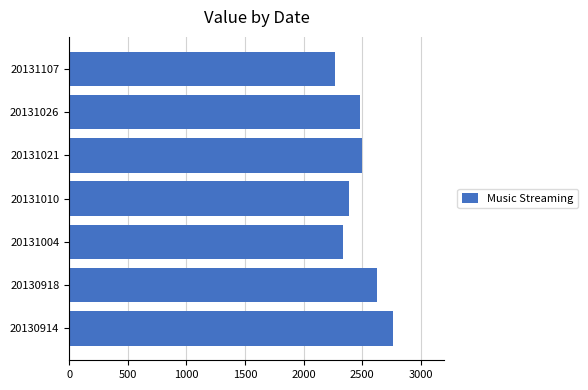

Are the bars grouped side by side (vs. stacked)?

No